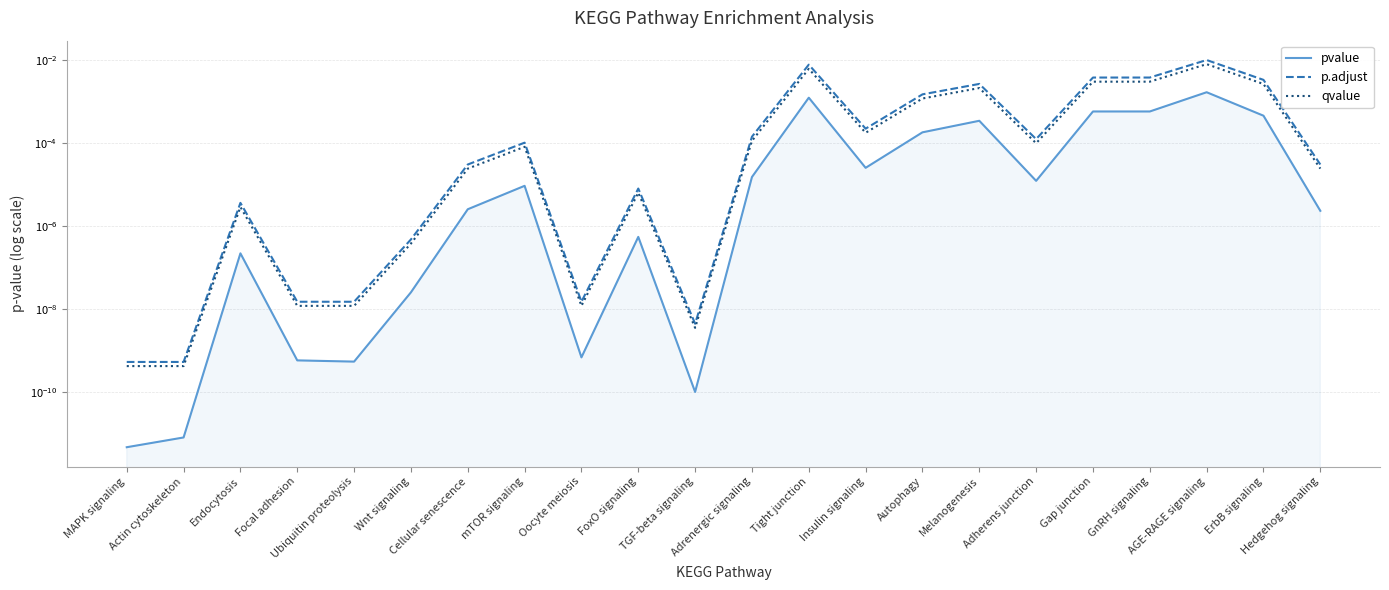

At which category is the sum across all series the highest?

AGE-RAGE signaling